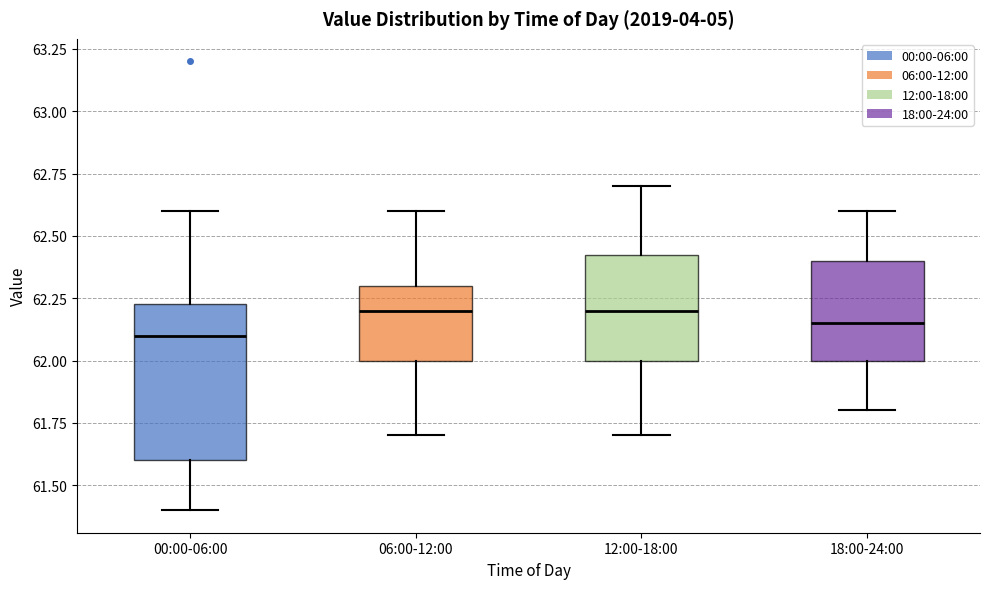

Reading left to right, read every box against the y-axis: the position of its median line, the range the box covers, and the ends of its whiskers. The values are not printed on the chart, so give them approximately, as read against the axis.

00:00-06:00: median 62.10, box 61.60 to 62.25, whiskers 61.40 to 62.60
06:00-12:00: median 62.20, box 62.00 to 62.30, whiskers 61.70 to 62.60
12:00-18:00: median 62.20, box 62.00 to 62.45, whiskers 61.70 to 62.70
18:00-24:00: median 62.15, box 62.00 to 62.40, whiskers 61.80 to 62.60